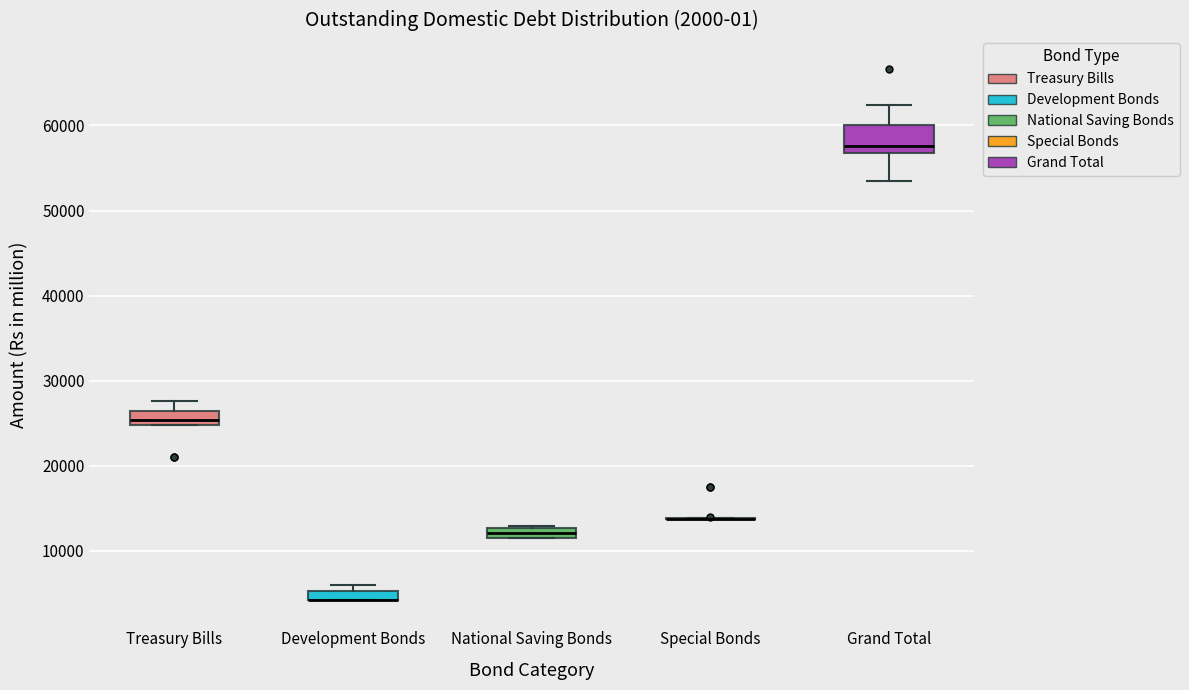

Comparing the boxes themselves (not the whiskers), which one is the tallest?

Grand Total